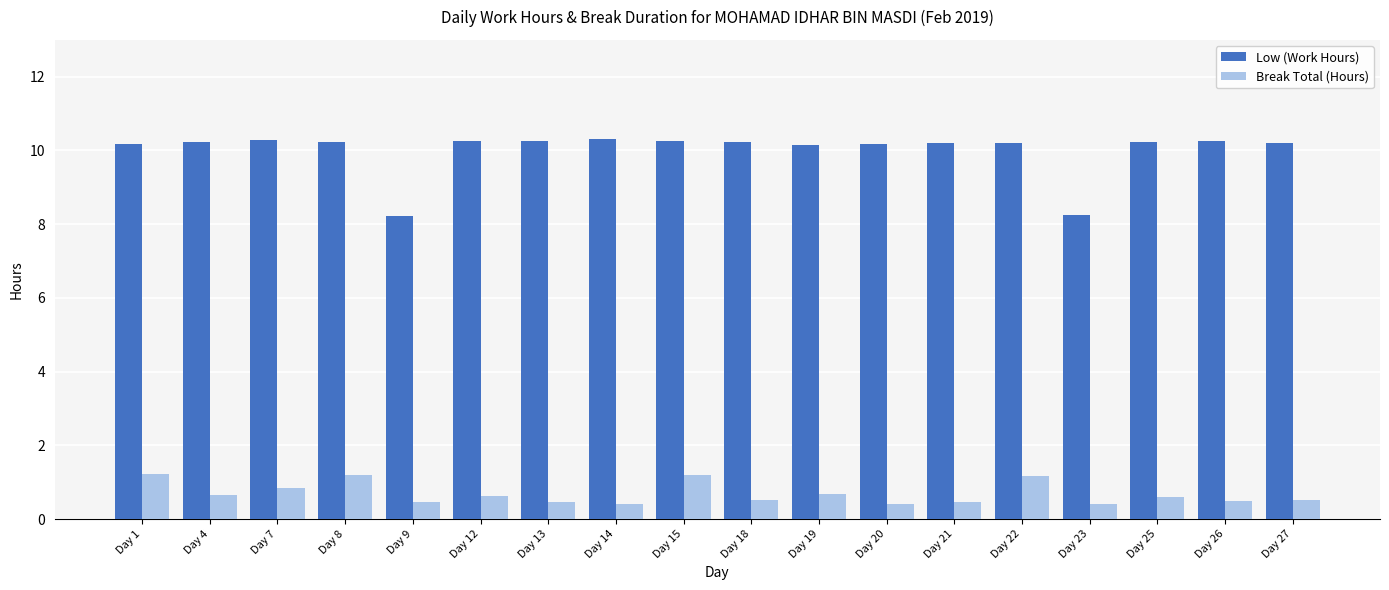

What is the average value of the Break Total (Hours) series?

0.7